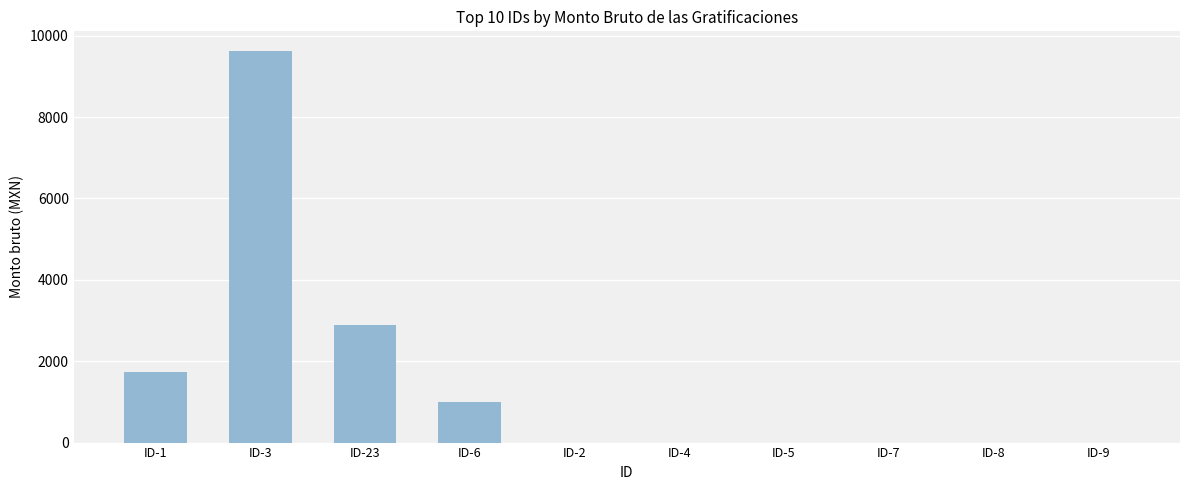

Is it true that the value at ID-23 is 2900.3?

True